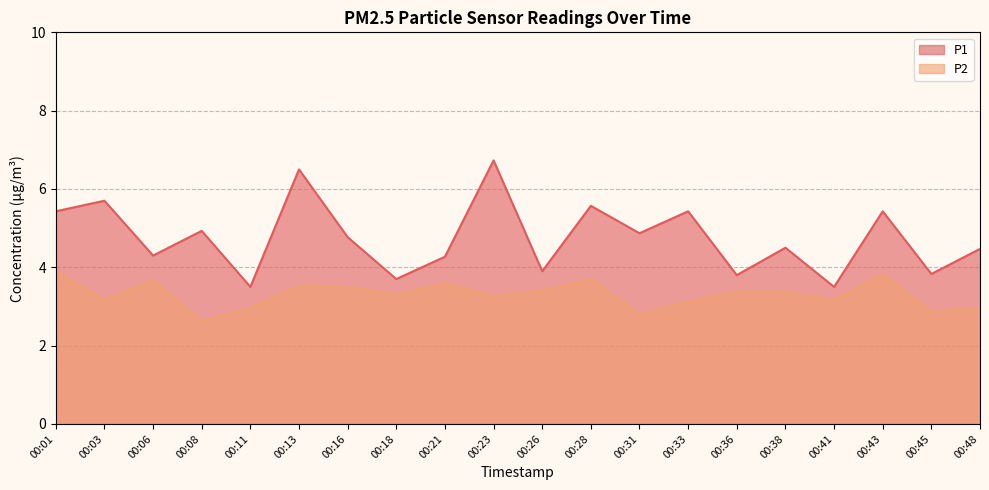

How many lines are shown in the chart?

2